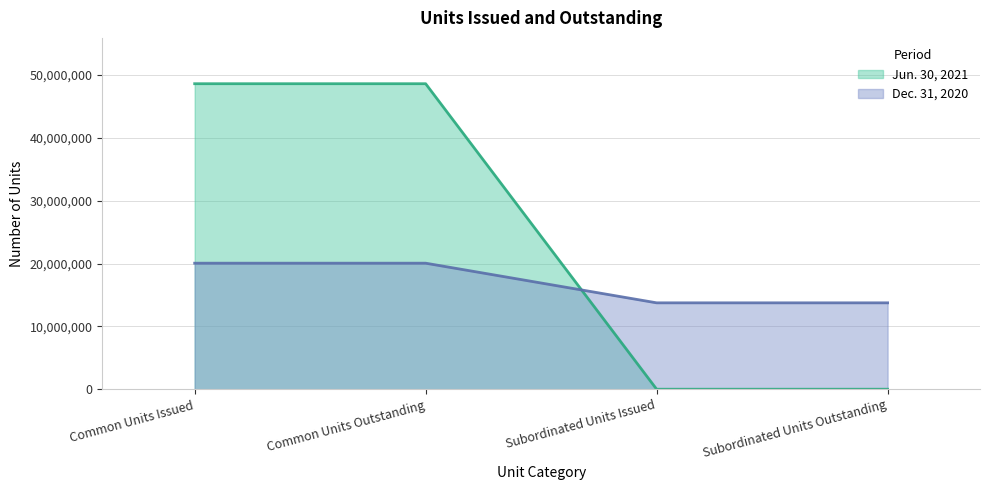

Which series has the largest total across all categories?

Jun. 30, 2021